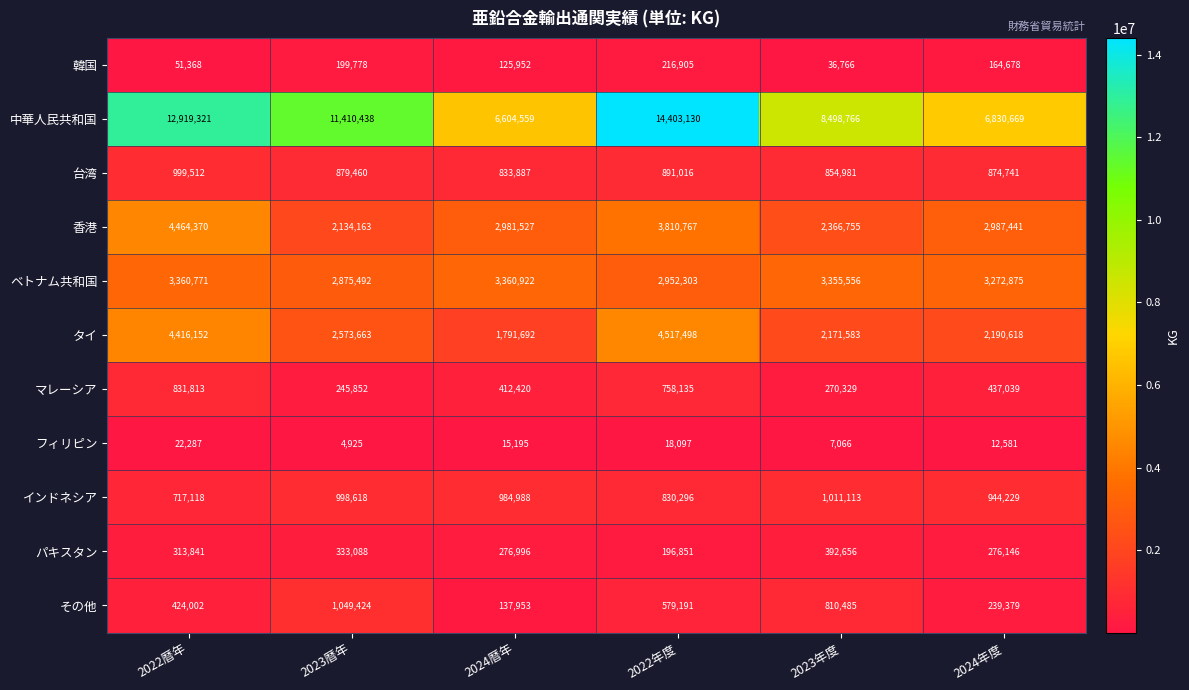

How many series are shown in this chart?

11